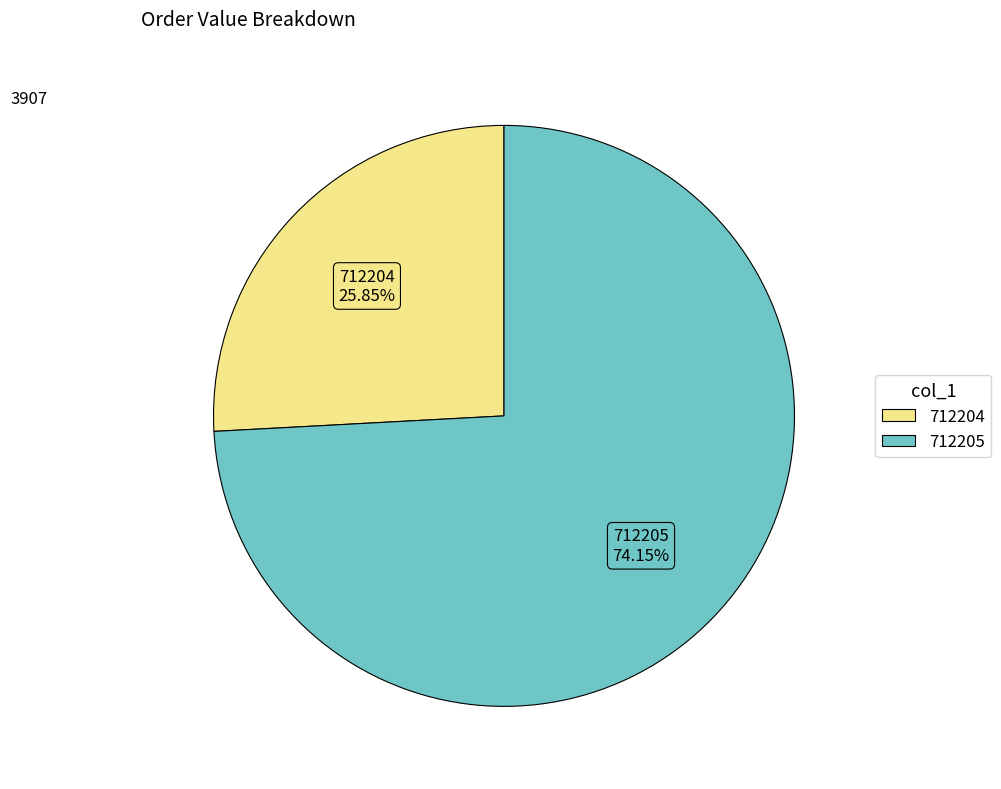

Which slice is the largest?

712205